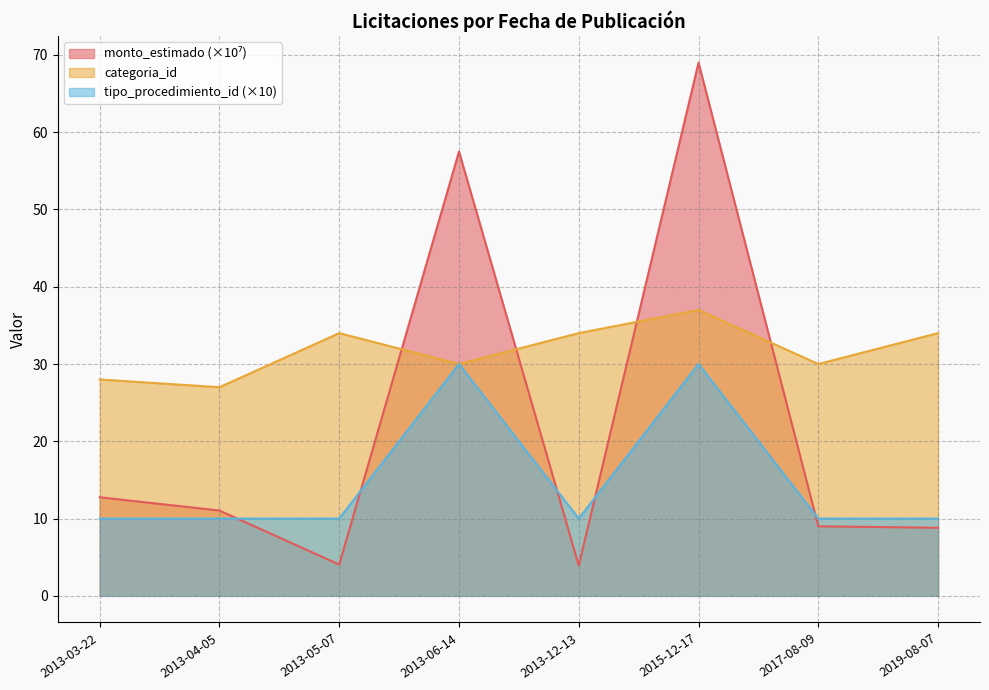

What is the sum of all categoria_id values?

254.0